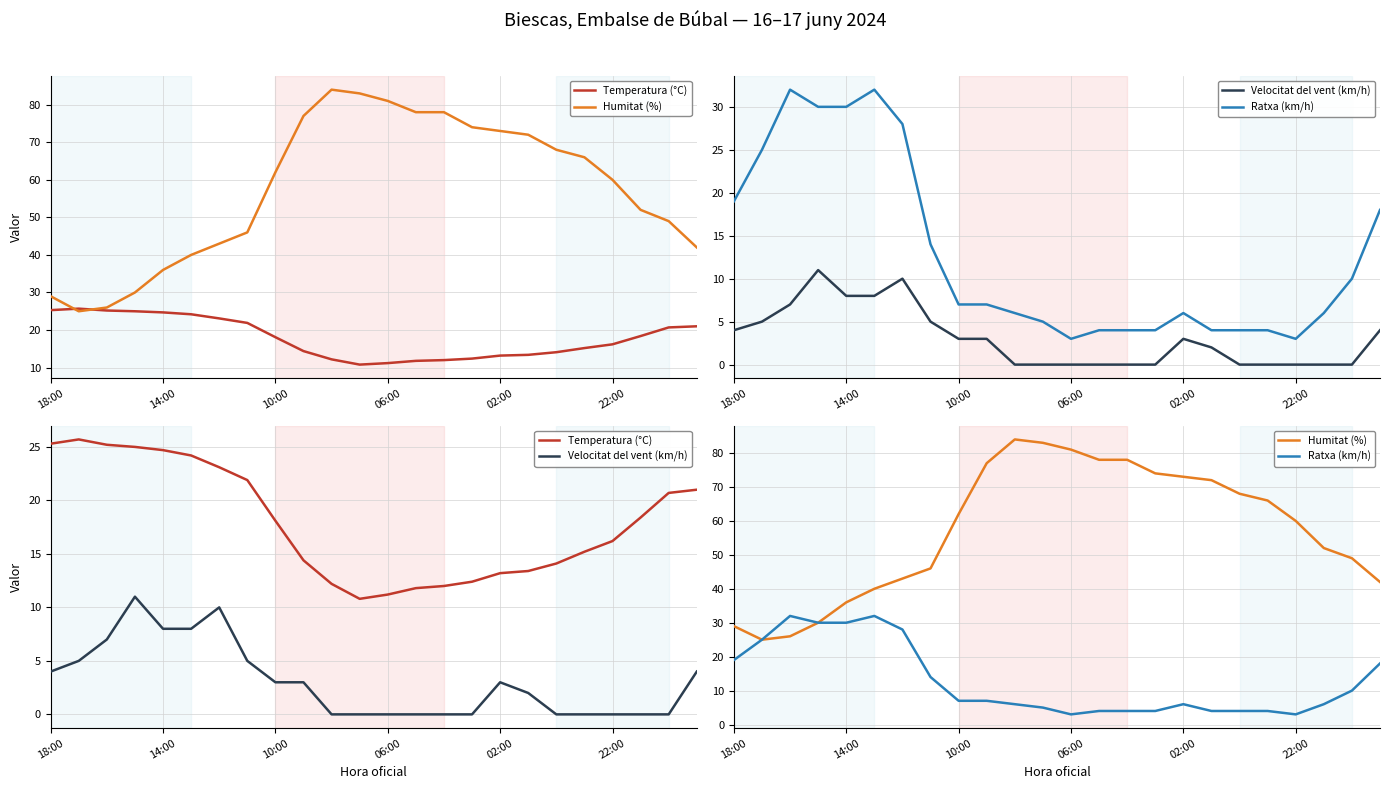

True or false: Humitat (%) and Temperatura (°C) intersect in this chart.

True